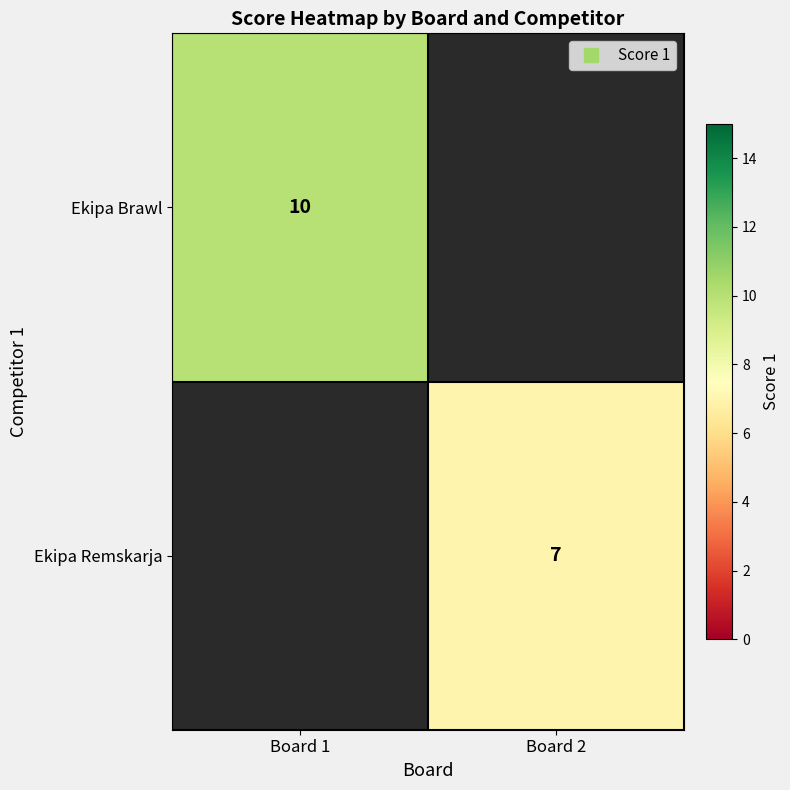

Is it true that Ekipa Remskarja equals 3.8 at Board 2?

False